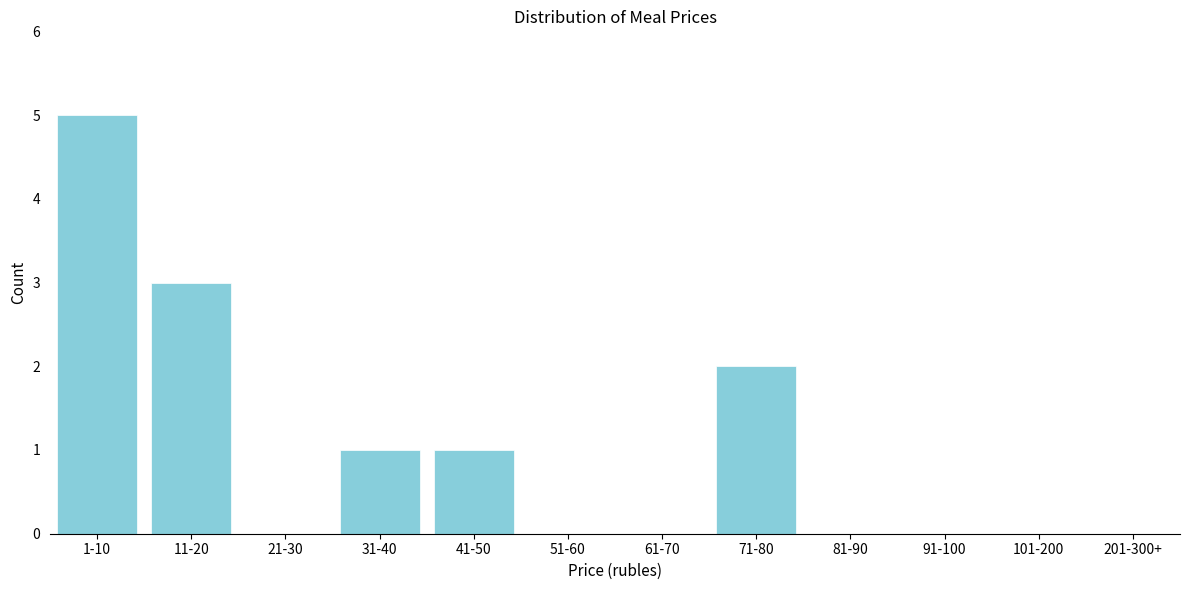

Reading right to left, what are all the values shown in this chart?

201-300+=0	101-200=0	91-100=0	81-90=0	71-80=2	61-70=0	51-60=0	41-50=1	31-40=1	21-30=0	11-20=3	1-10=5